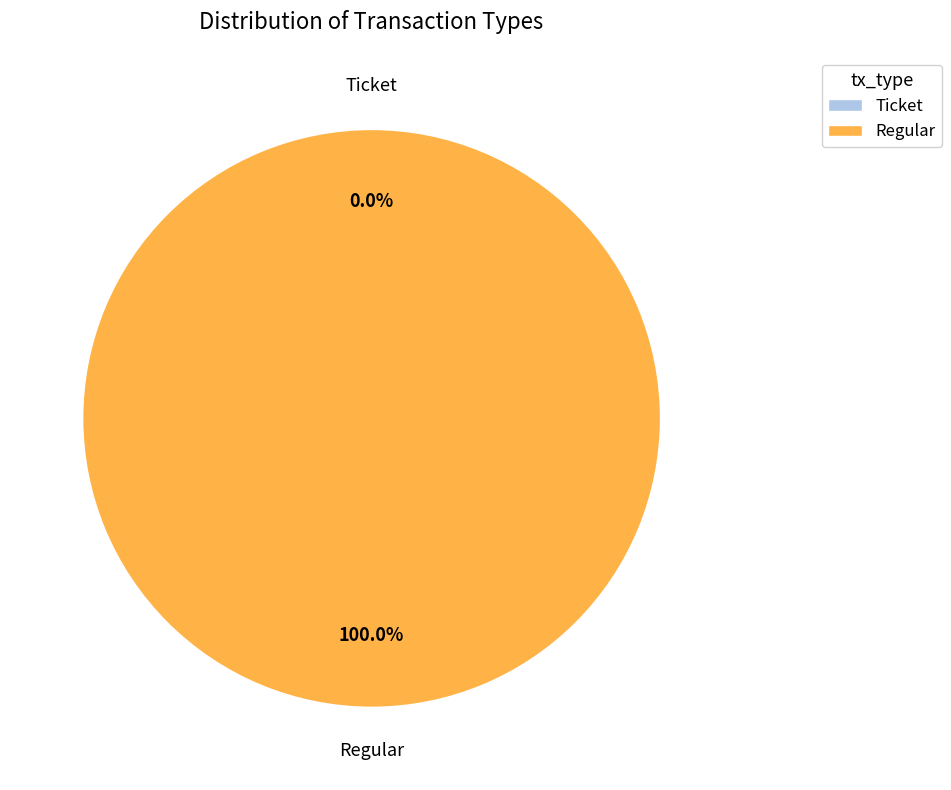

Combined, what portion of the pie is Ticket and Regular?

100.0%